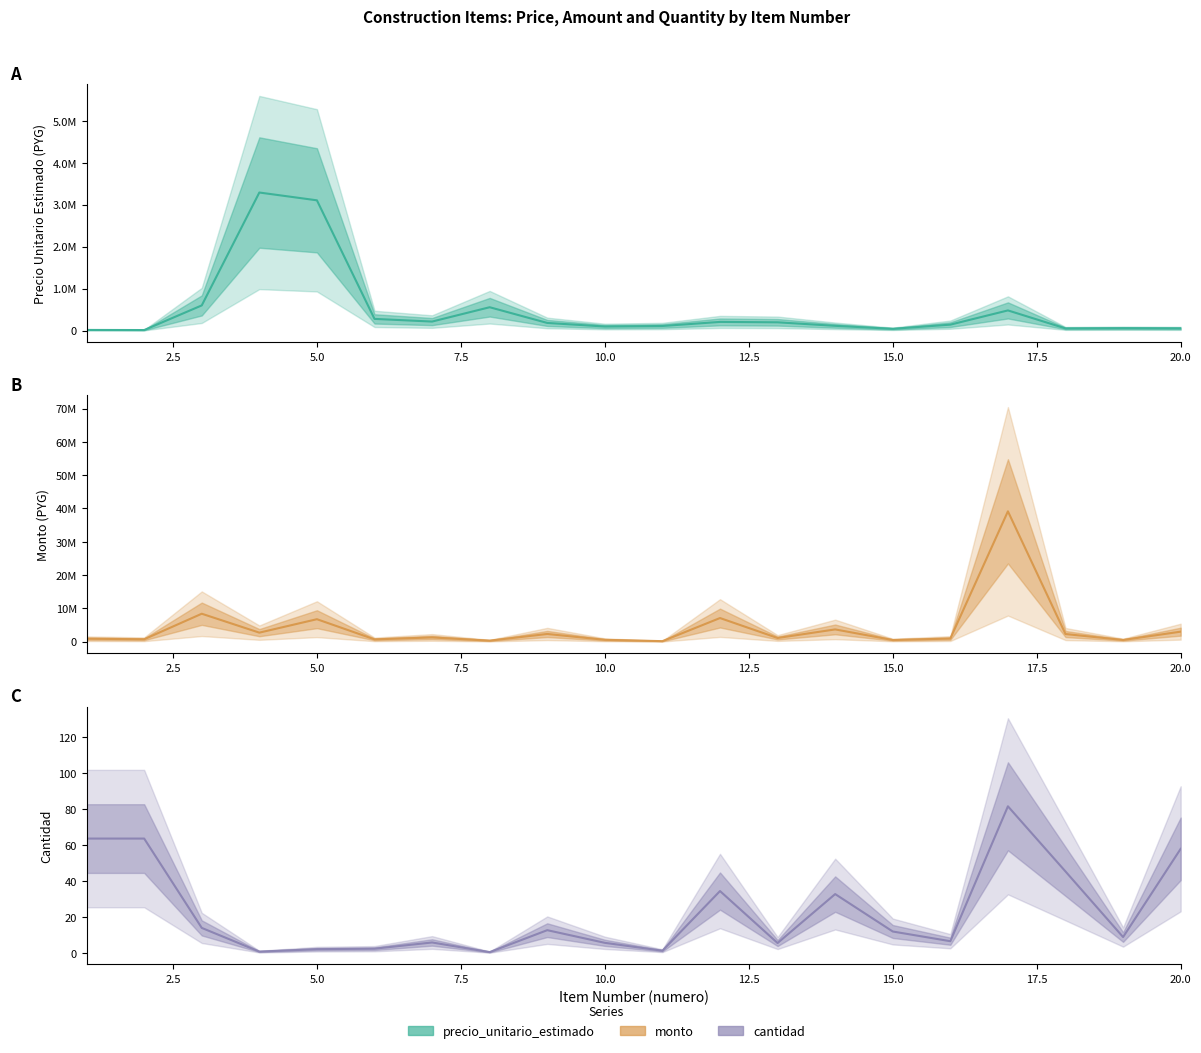

Where is the first local maximum for precio_unitario_estimado?

4